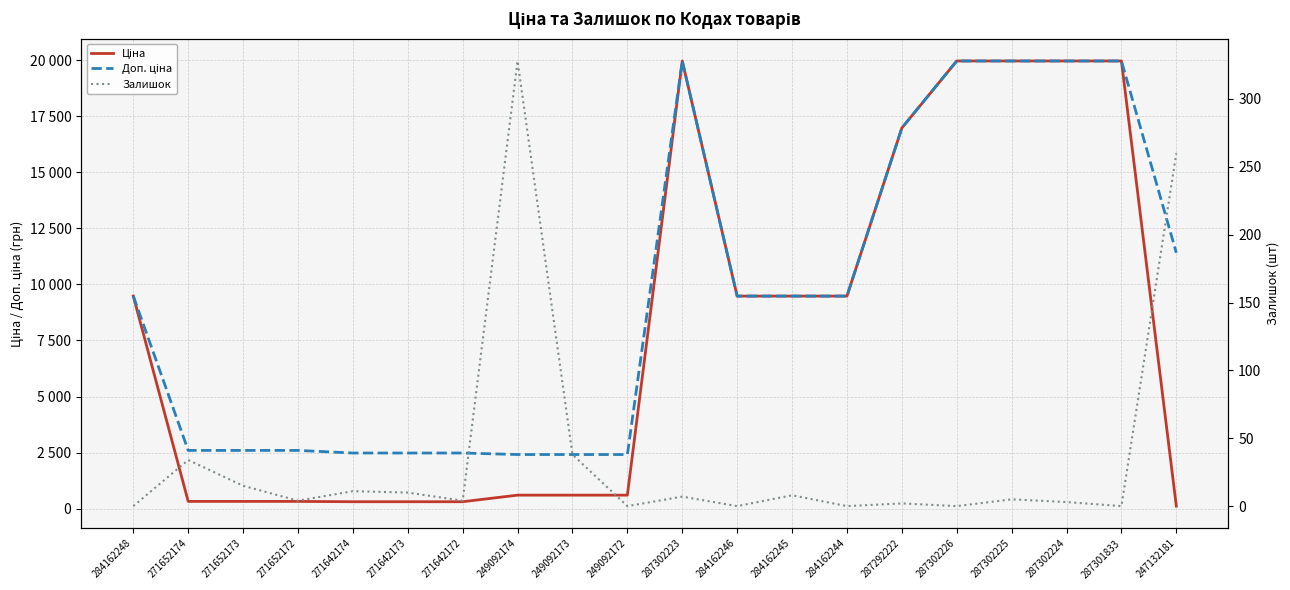

True or false: Залишок and Доп. ціна cross at least once.

False